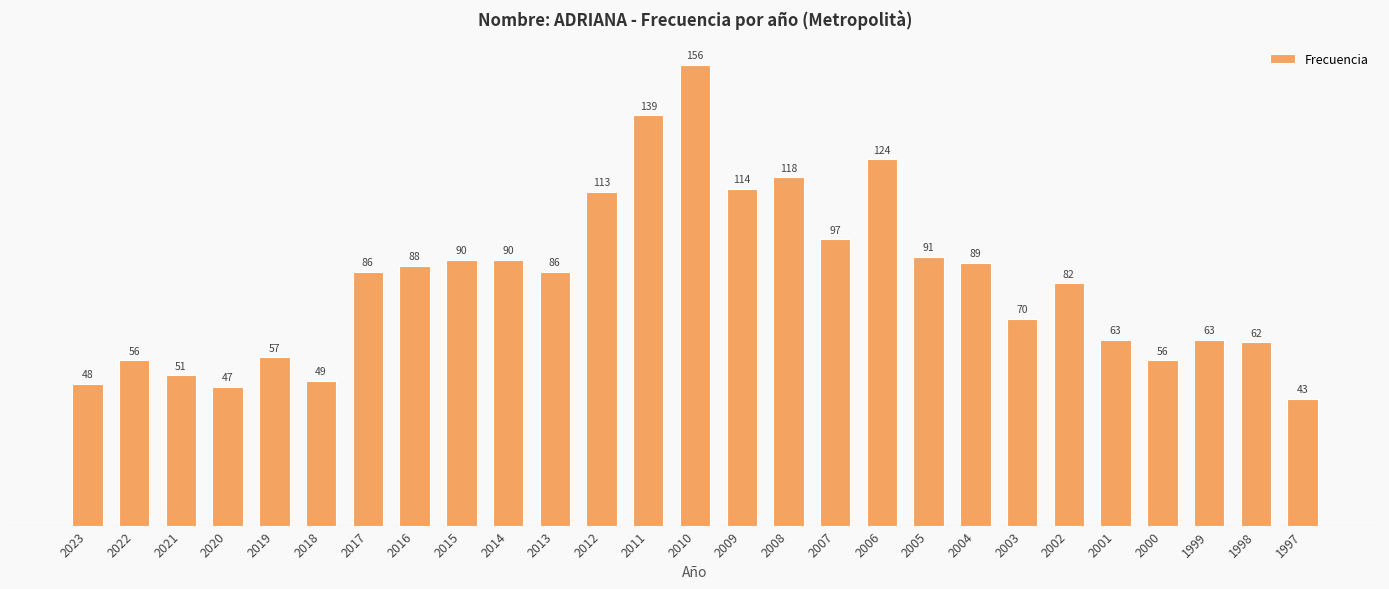

True or false: the data shows 48 at 2023.

True